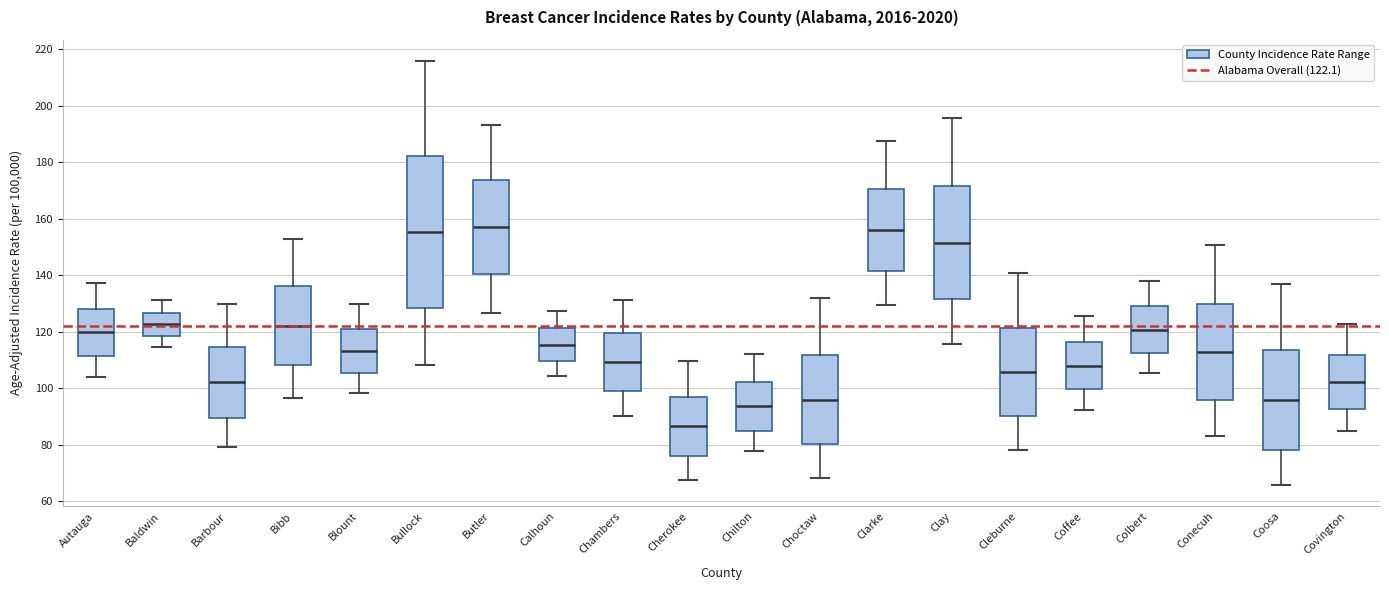

Where is the lower edge of the box for Autauga on the y-axis? The values are not printed on the chart, so give them approximately, as read against the axis.

112